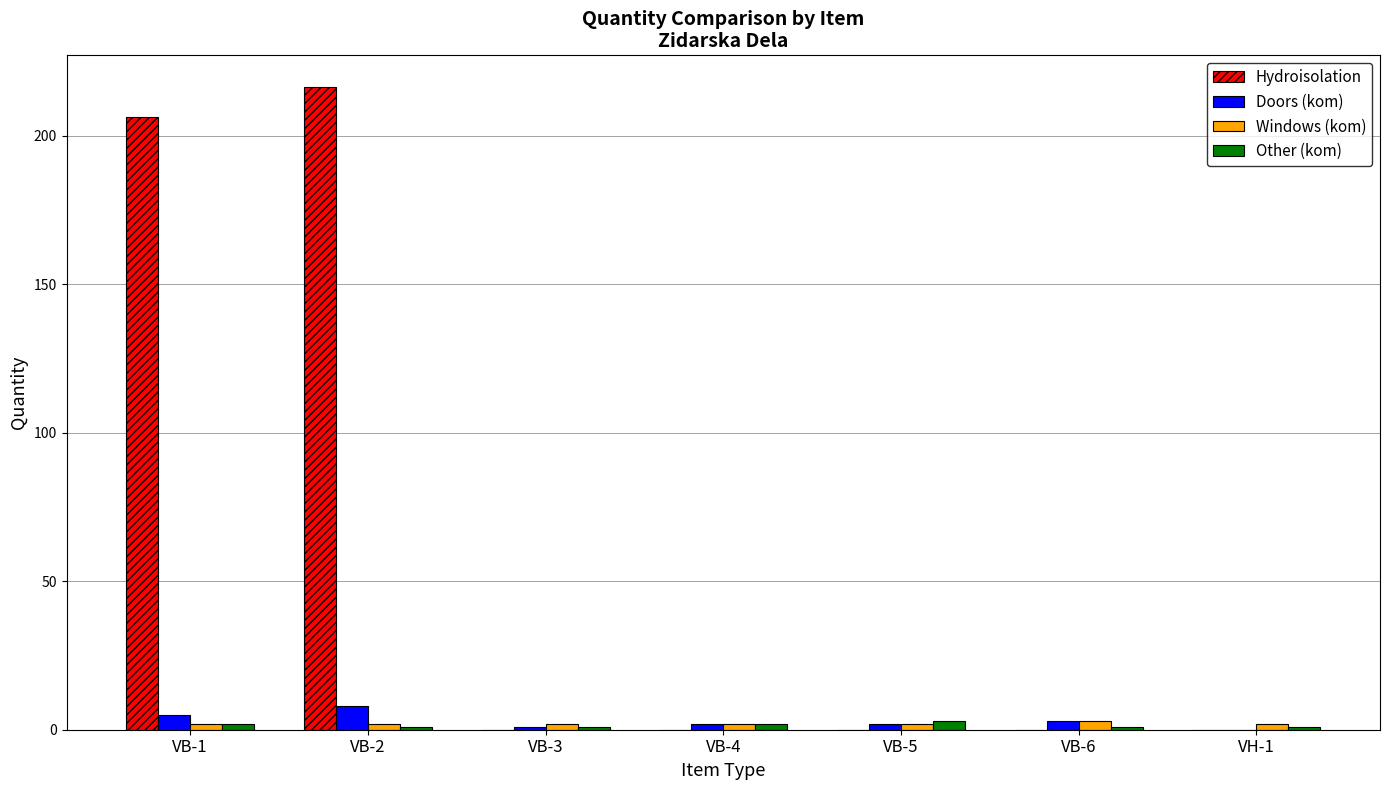

Which series changed the most between VB-1 and VH-1?

Hydroisolation